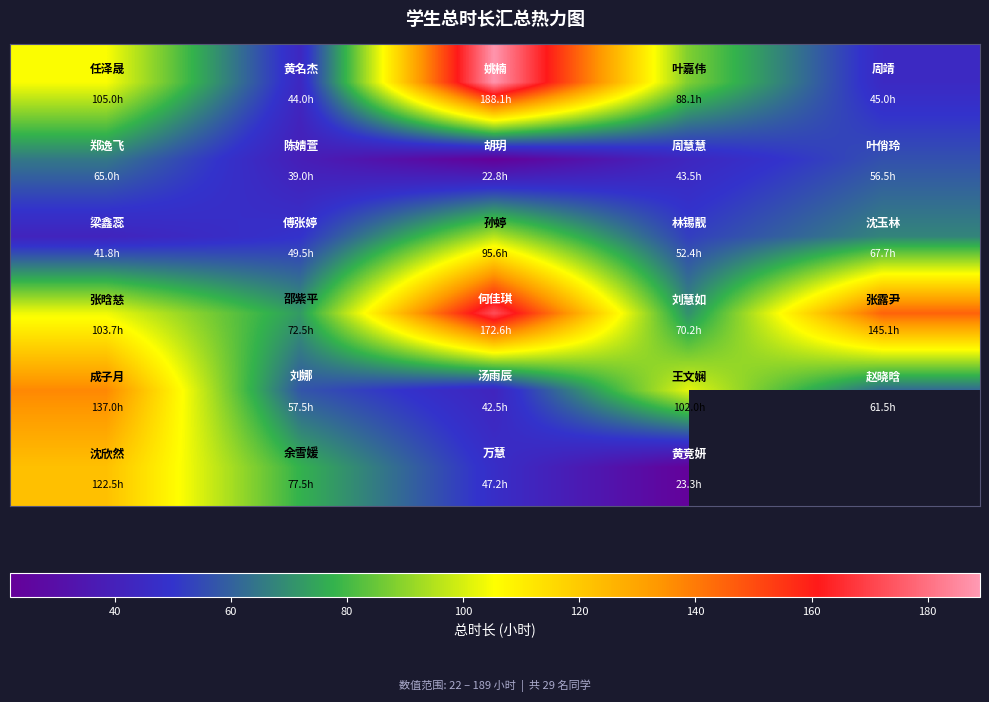

How many data points does each series have?

5